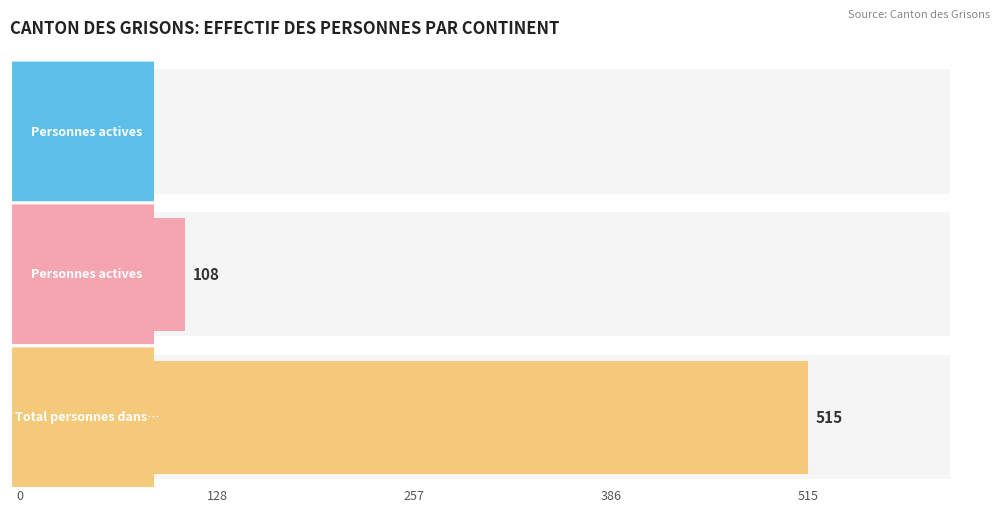

At how many categories does at least one series exceed 490?

1